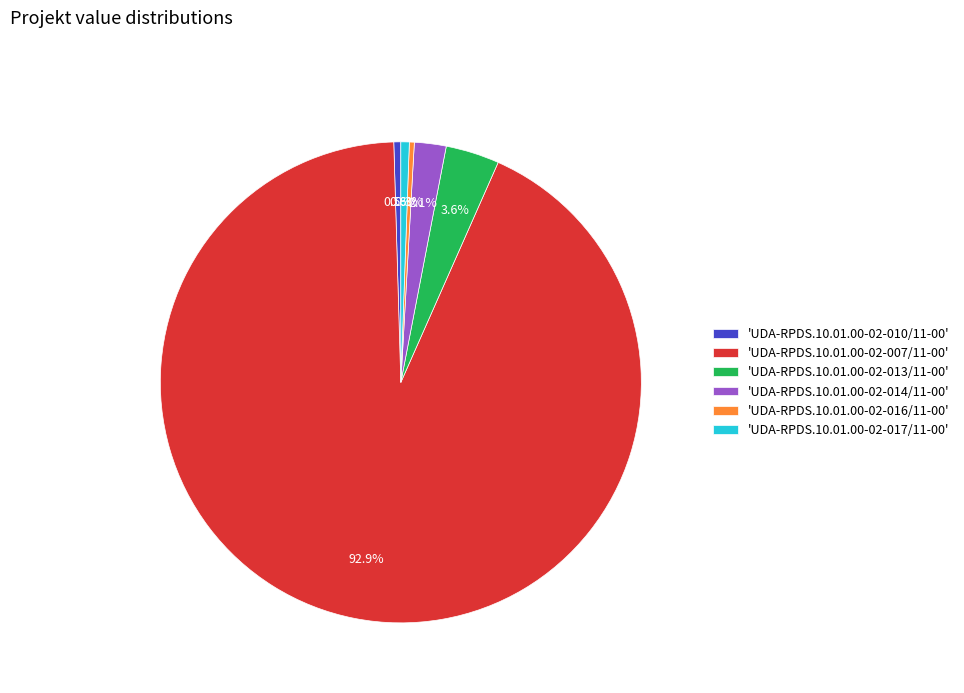

Which has a higher value, 'UDA-RPDS.10.01.00-02-016/11-00' or 'UDA-RPDS.10.01.00-02-013/11-00'?

'UDA-RPDS.10.01.00-02-013/11-00'